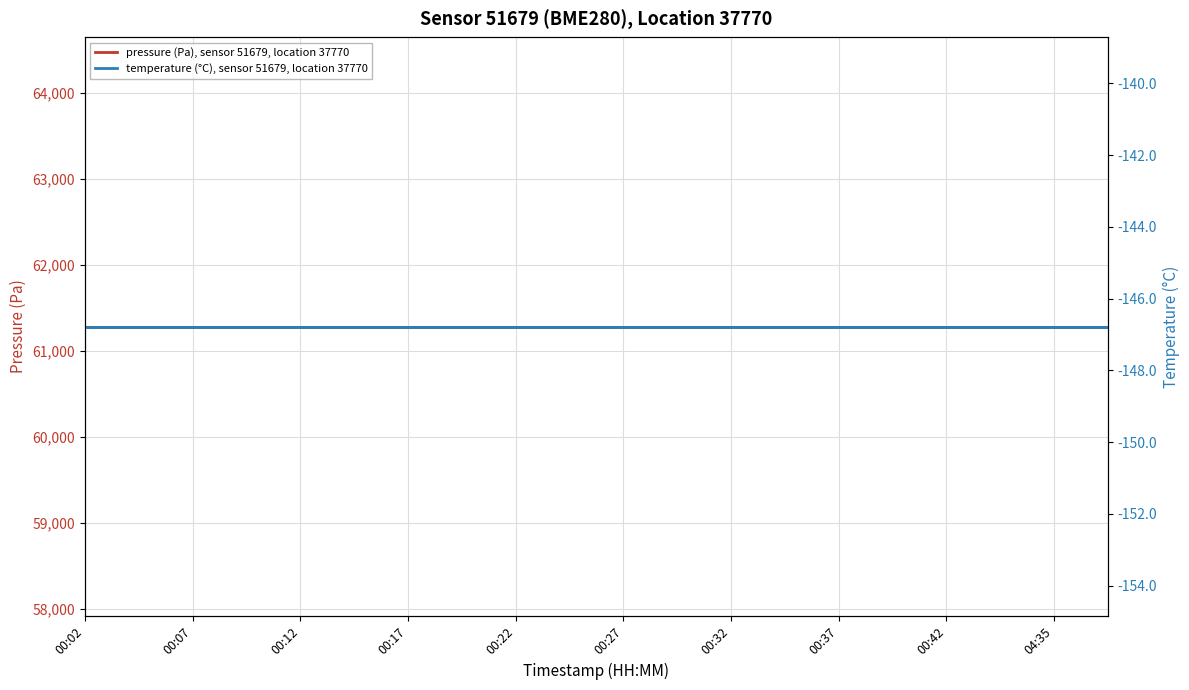

True or false: temperature (°C), sensor 51679, location 37770 and pressure (Pa), sensor 51679, location 37770 intersect in this chart.

False